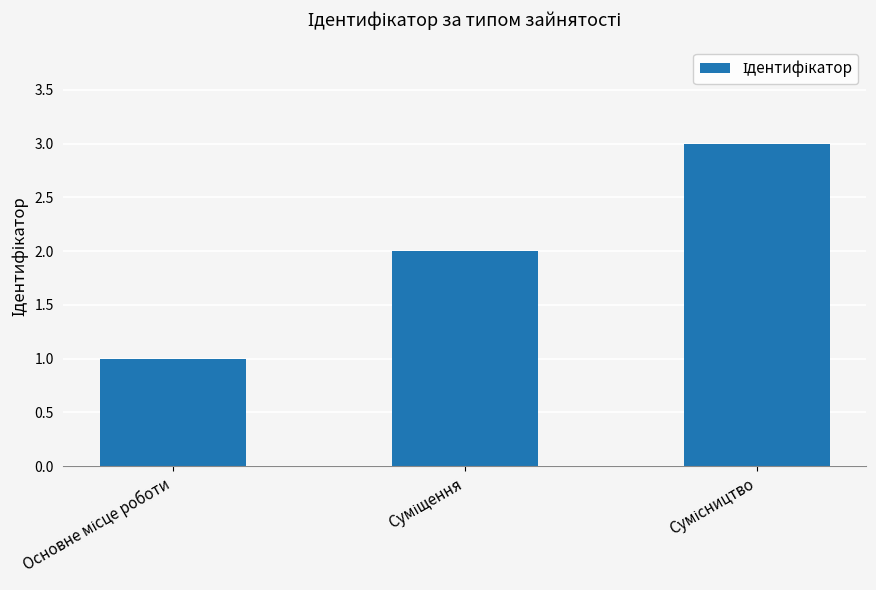

What is the sum of all values?

6